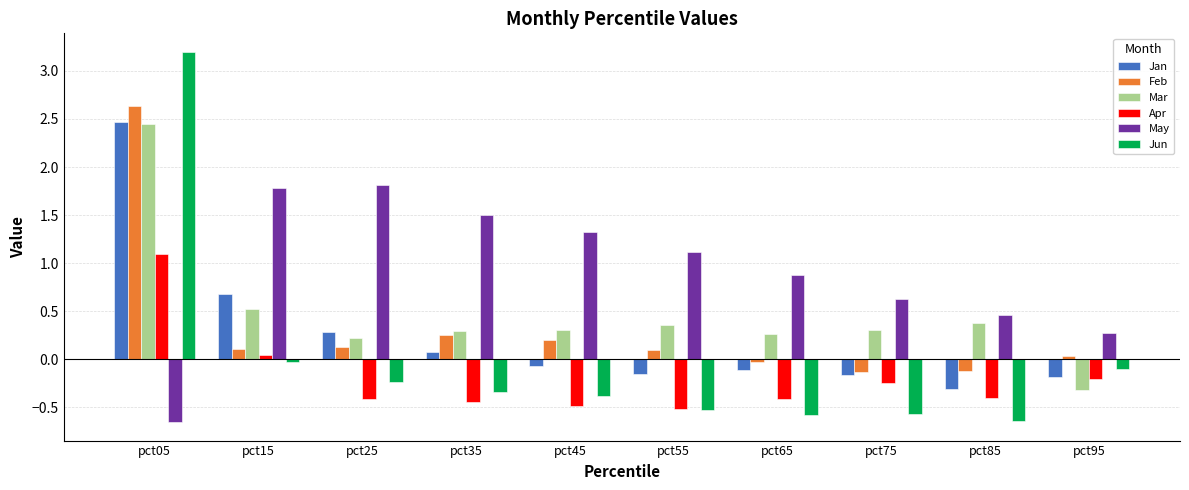

How many values in Feb are above zero?

7